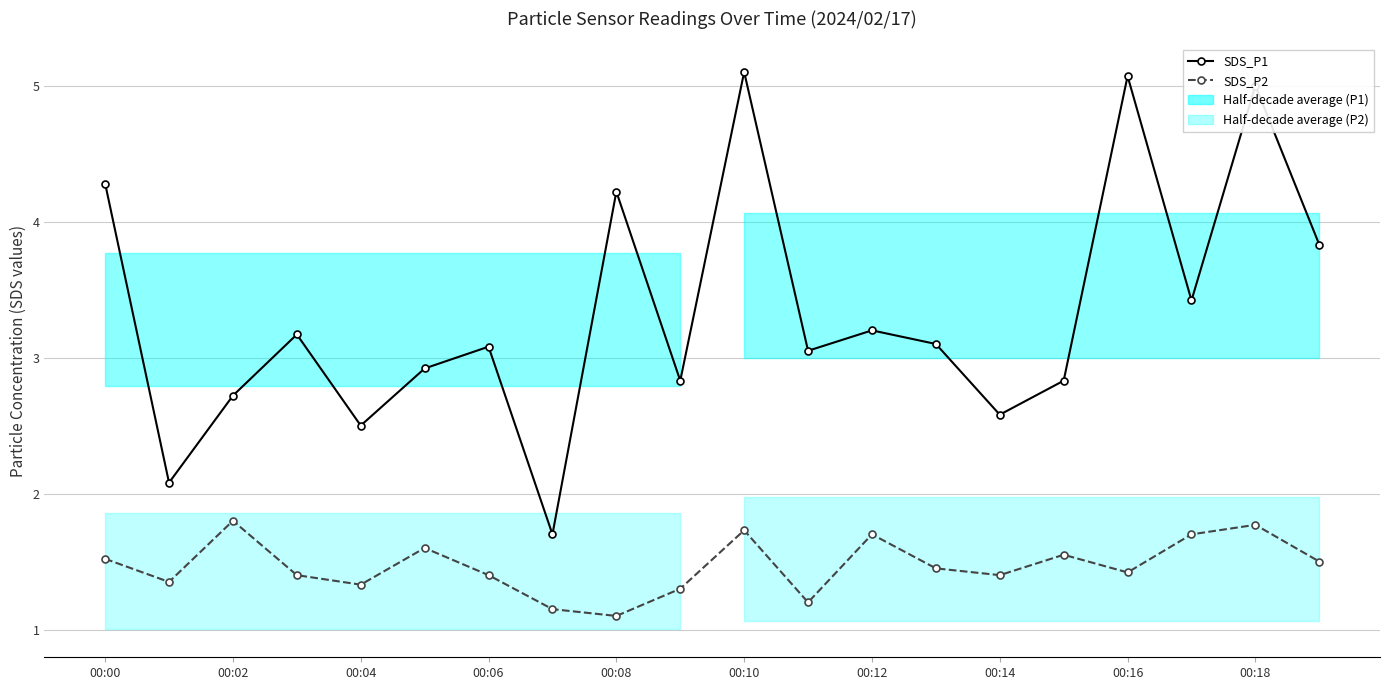

Does the chart display data point markers on the line(s)?

Yes